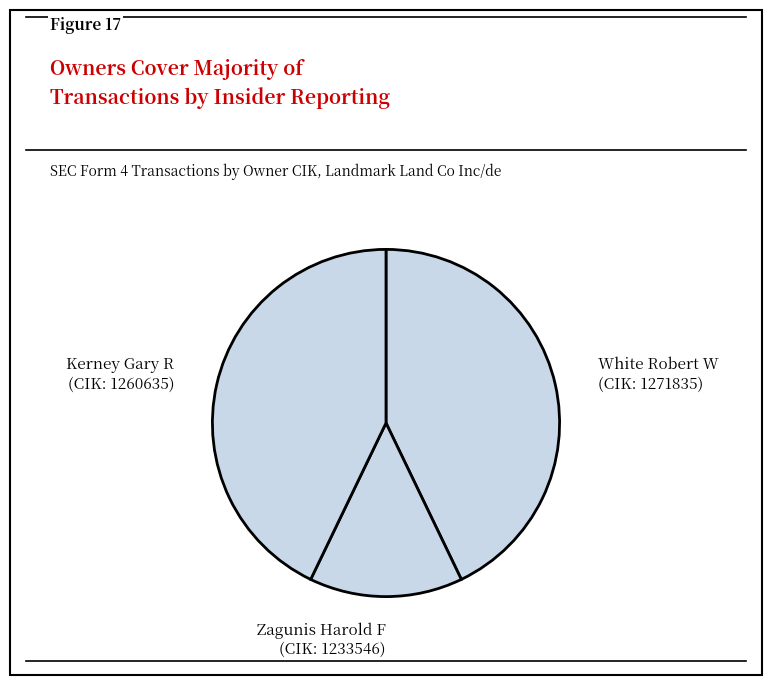

Approximately how many times larger is the value at White Robert W (CIK: 1271835) compared to Kerney Gary R (CIK: 1260635)?

1.0